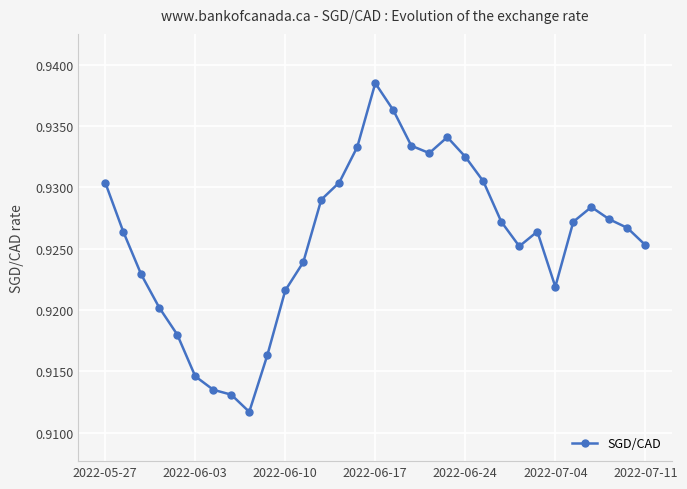

True or false: there are more than 0 points higher than both neighbors.

True